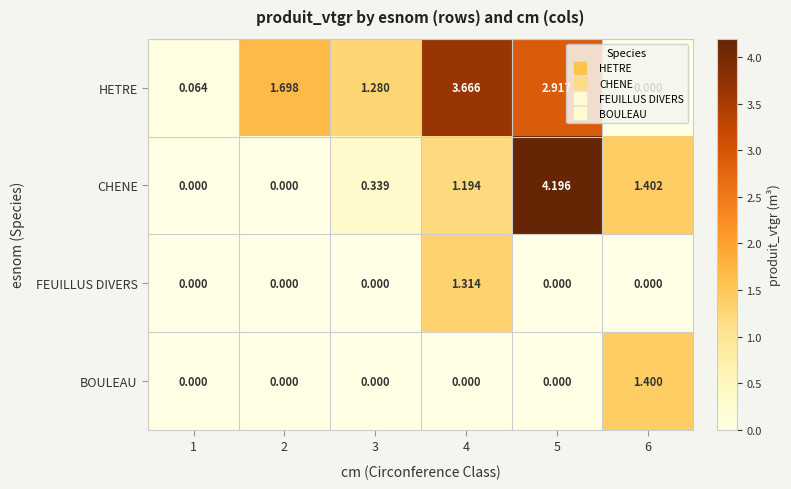

List the series in order of their peak value, lowest first.

FEUILLUS DIVERS, BOULEAU, HETRE, CHENE